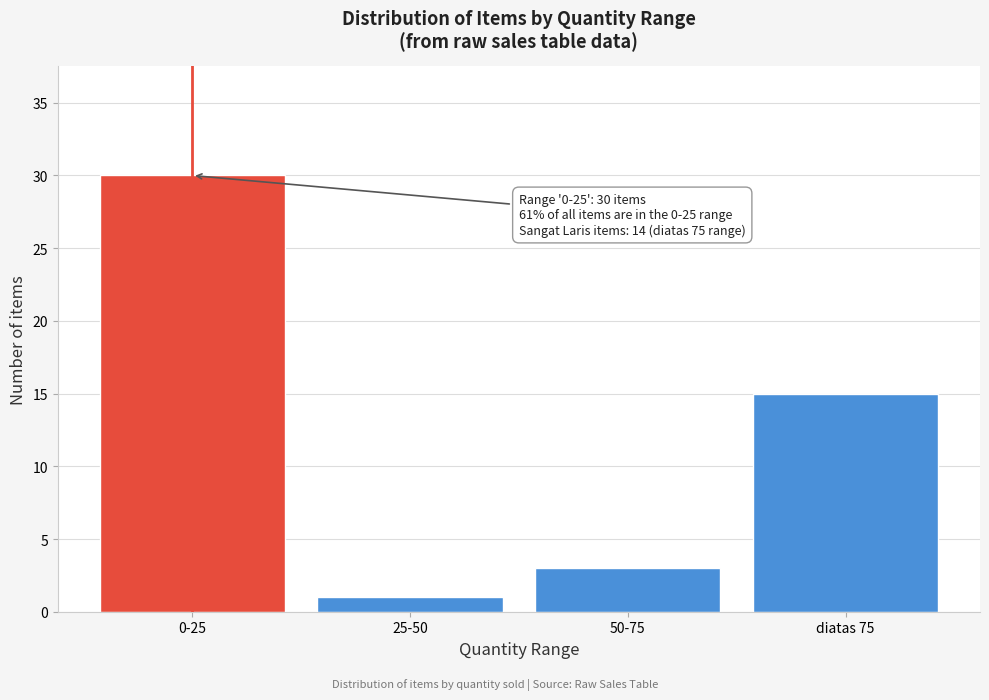

Reading left to right, transcribe all the data shown in this chart.

0-25=30	25-50=1	50-75=3	diatas 75=15